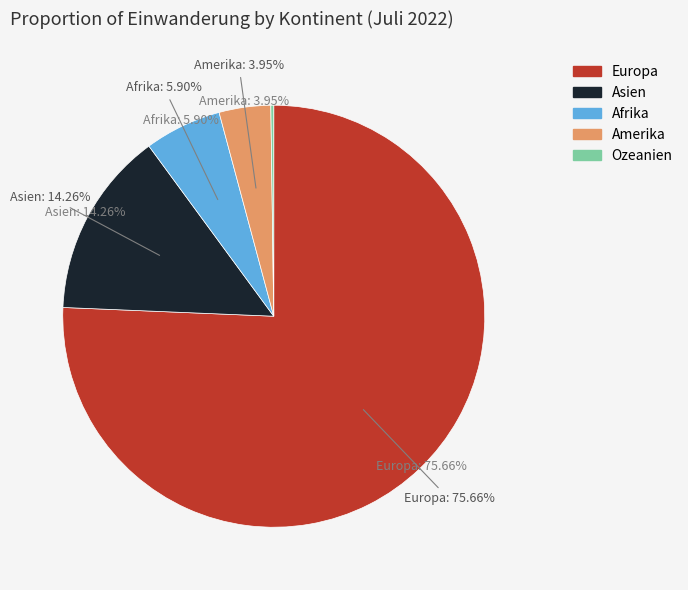

Combined, what portion of the pie is Asien and Ozeanien?

14.5%